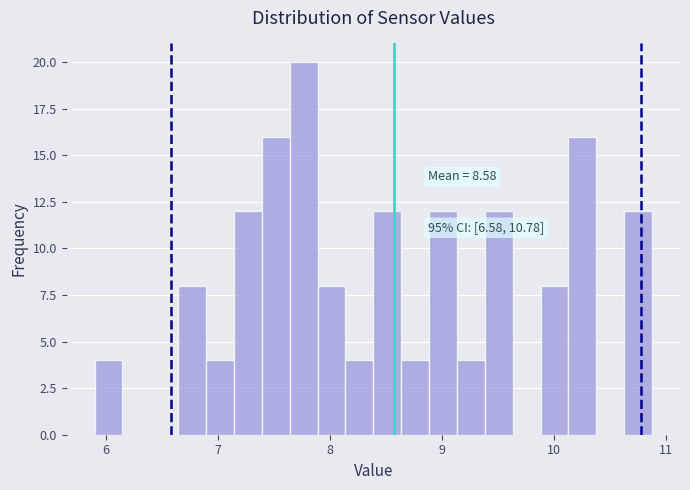

Read against the x-axis, roughly where is the centre of the tallest bar?

7.8